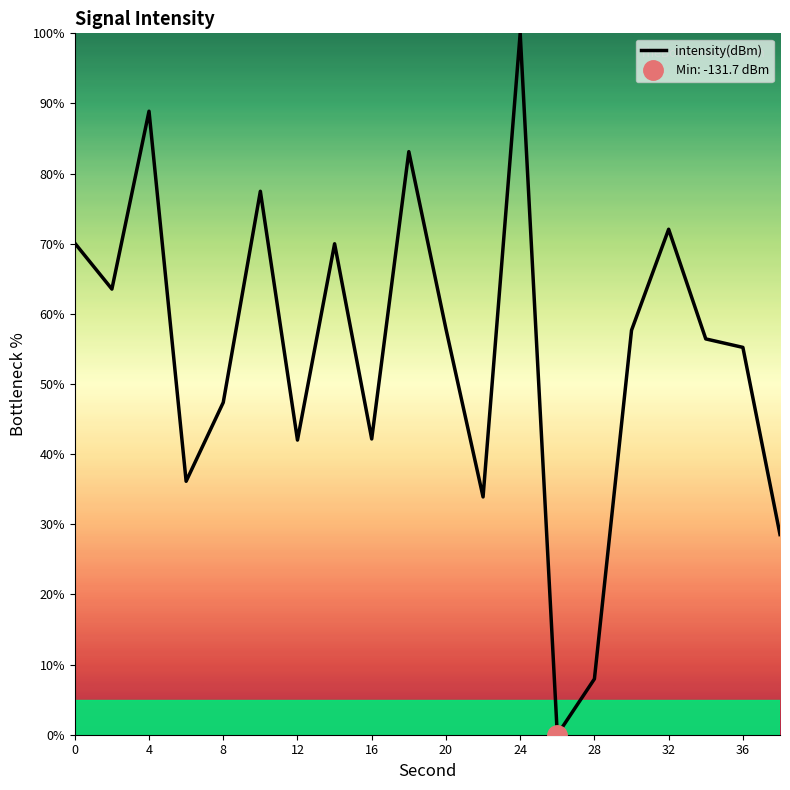

Is it true that intensity(dBm) equals 42.0 at 12?

True